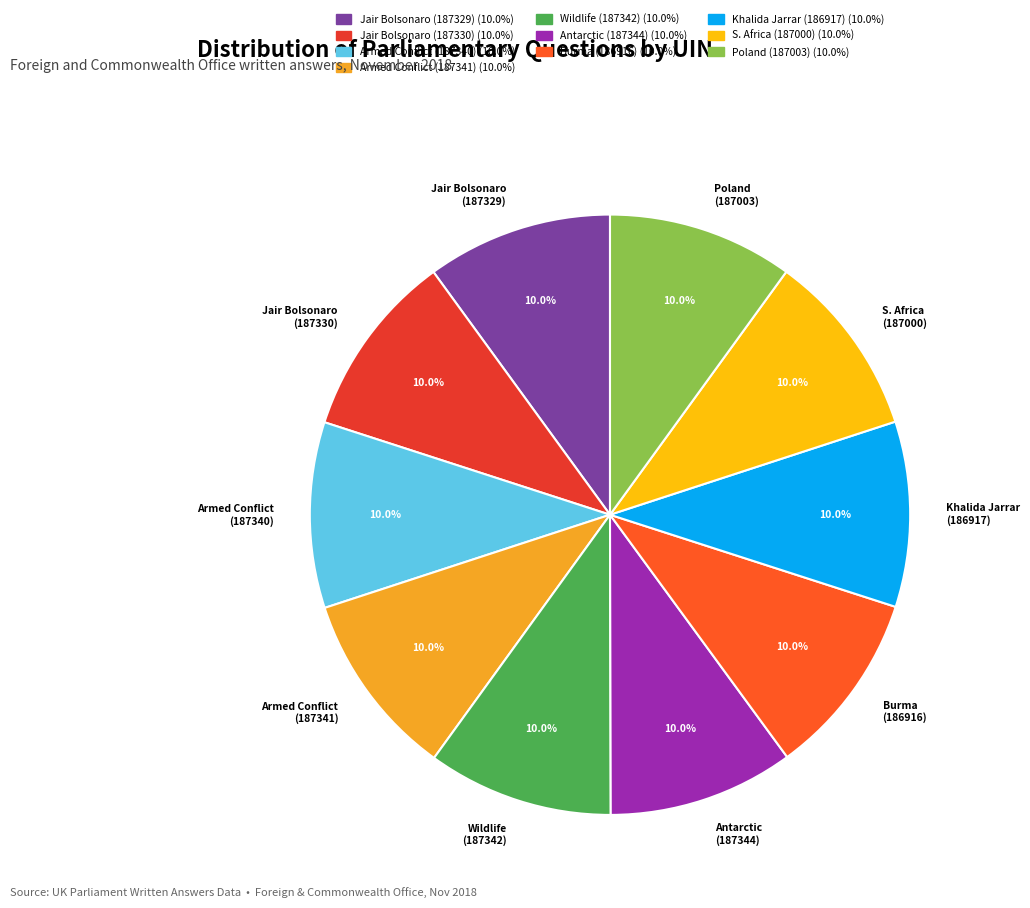

What is the ratio of the value at S. Africa (187000) to the value at Armed Conflict (187340)?

1.0